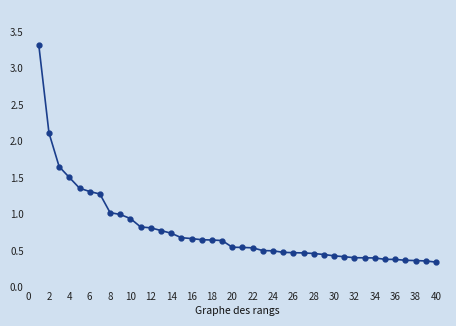

What is the maximum value shown in the chart?

3.3